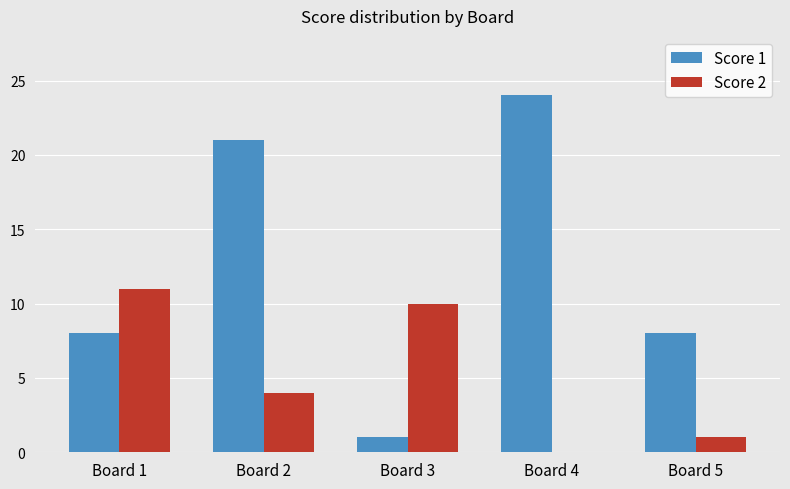

What is the sum of all Score 2 values?

26